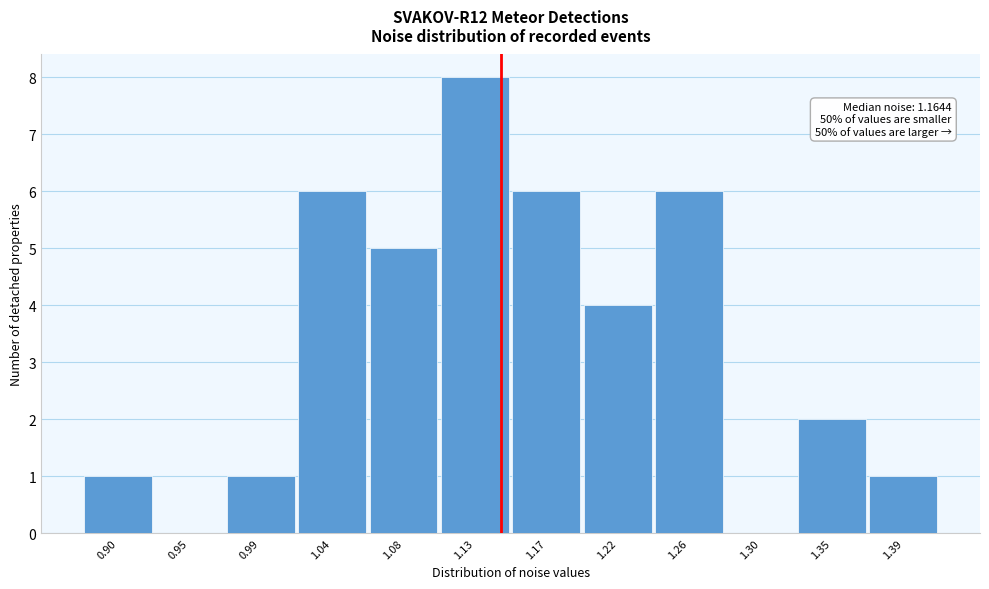

Reading left to right, extract all data points from this chart.

0.90=1	0.95=0	0.99=1	1.04=6	1.08=5	1.13=8	1.17=6	1.22=4	1.26=6	1.30=0	1.35=2	1.39=1